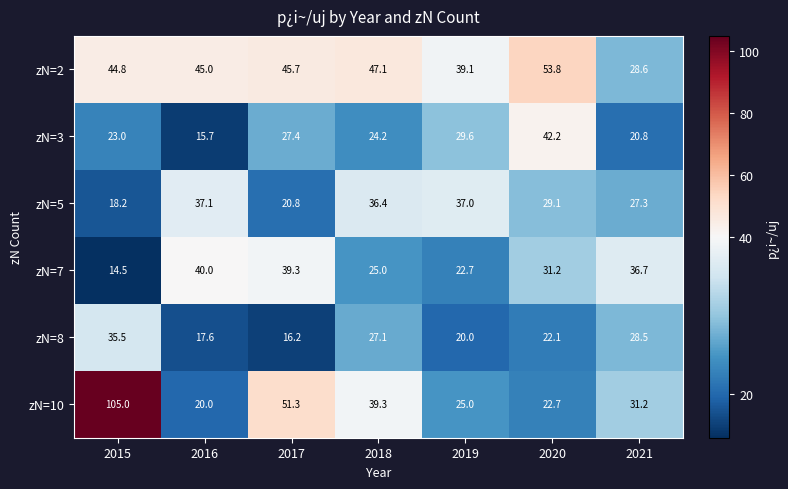

What is the difference between the maximum and minimum values in the zN=3 series?

26.5